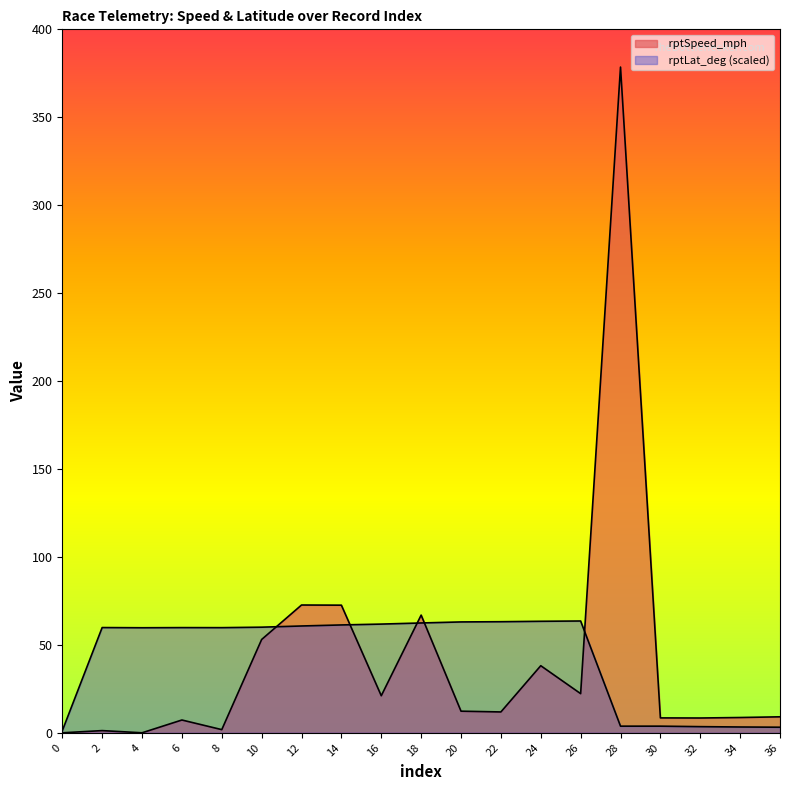

What is the highest value of the  rptLat_deg series?

63.6